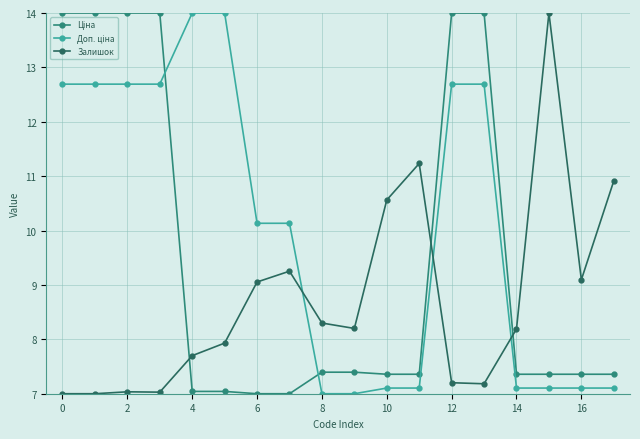

What is the lowest value of the Залишок series?

7.0